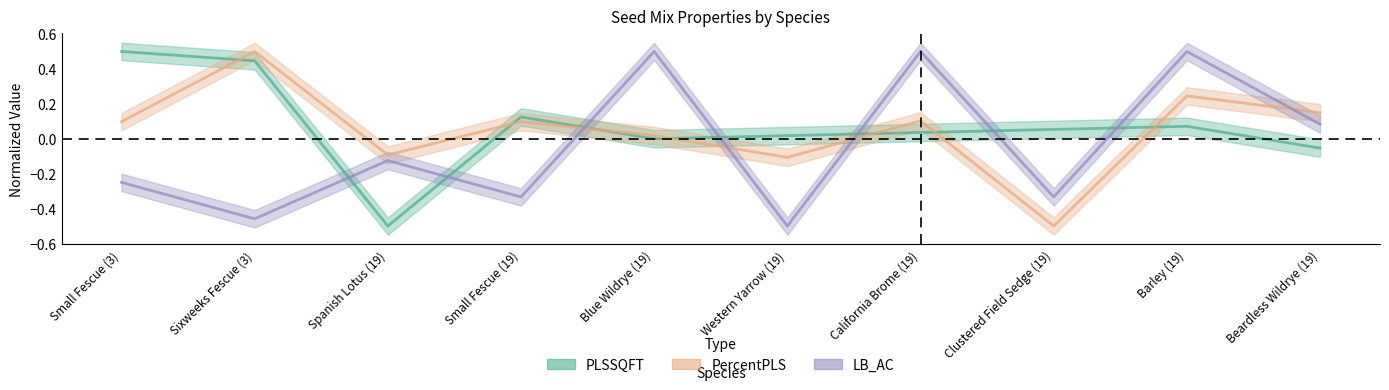

Reading right to left, transcribe all the data shown in this chart.

PLSSQFT: Beardless Wildrye (19)=-0.1	Barley (19)=0.1	Clustered Field Sedge (19)=0.1	California Brome (19)=0.0	Western Yarrow (19)=0.0	Blue Wildrye (19)=0.0	Small Fescue (19)=0.1	Spanish Lotus (19)=-0.5	Sixweeks Fescue (3)=0.4	Small Fescue (3)=0.5
PercentPLS: Beardless Wildrye (19)=0.1	Barley (19)=0.2	Clustered Field Sedge (19)=-0.5	California Brome (19)=0.1	Western Yarrow (19)=-0.1	Blue Wildrye (19)=0.0	Small Fescue (19)=0.1	Spanish Lotus (19)=-0.1	Sixweeks Fescue (3)=0.5	Small Fescue (3)=0.1
LB_AC: Beardless Wildrye (19)=0.1	Barley (19)=0.5	Clustered Field Sedge (19)=-0.3	California Brome (19)=0.5	Western Yarrow (19)=-0.5	Blue Wildrye (19)=0.5	Small Fescue (19)=-0.3	Spanish Lotus (19)=-0.1	Sixweeks Fescue (3)=-0.5	Small Fescue (3)=-0.2